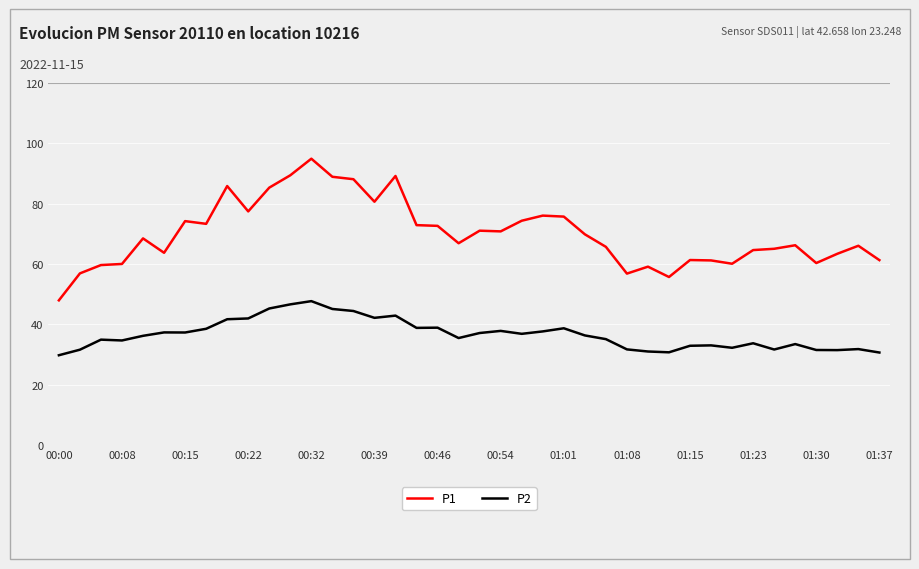

What is the difference between the maximum and minimum values in the P1 series?

47.0